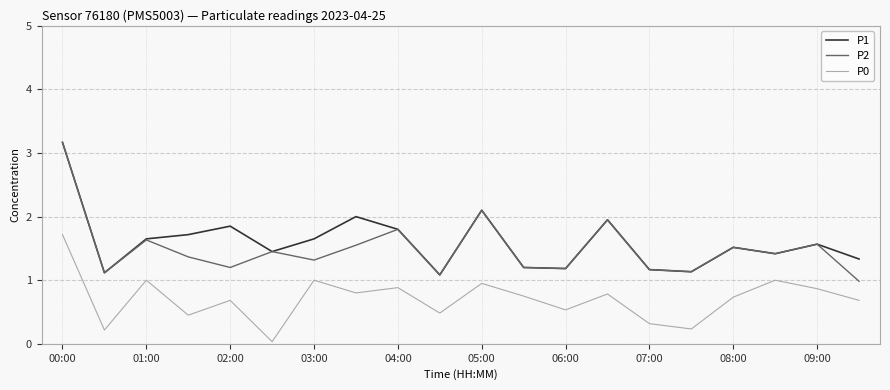

What is the greatest value displayed?

3.2